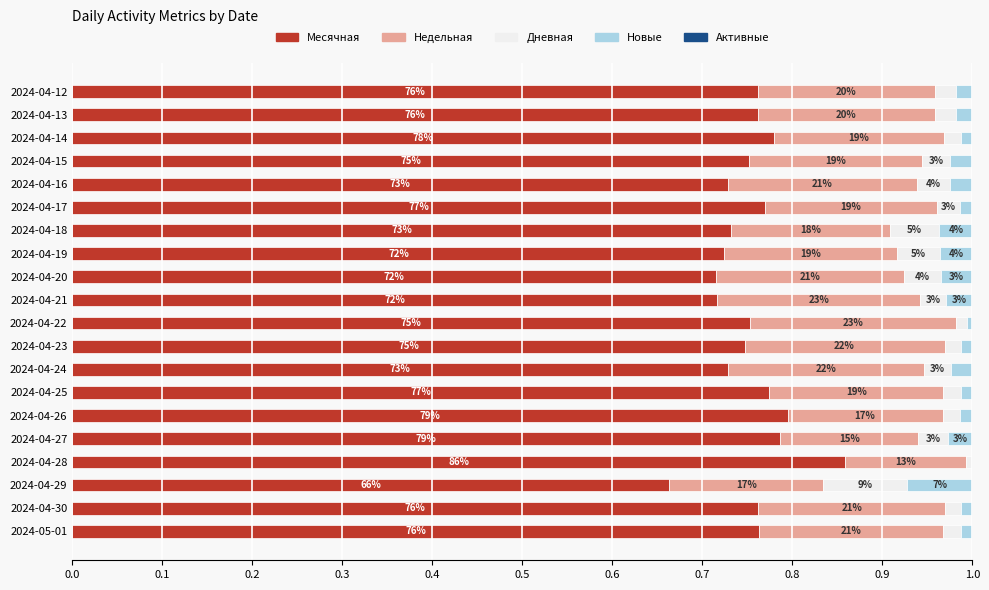

What are all the series names shown in the legend?

Месячная, Недельная, Дневная, Новые, Активные